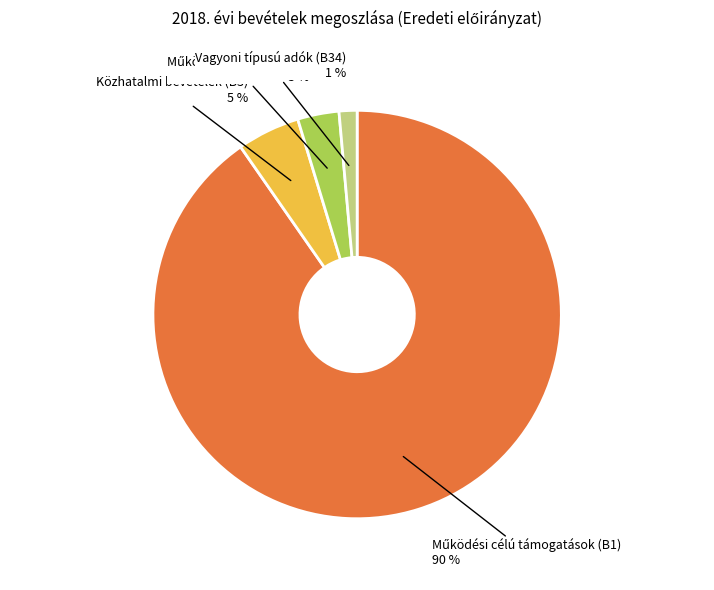

Is there a majority slice in this chart?

Yes